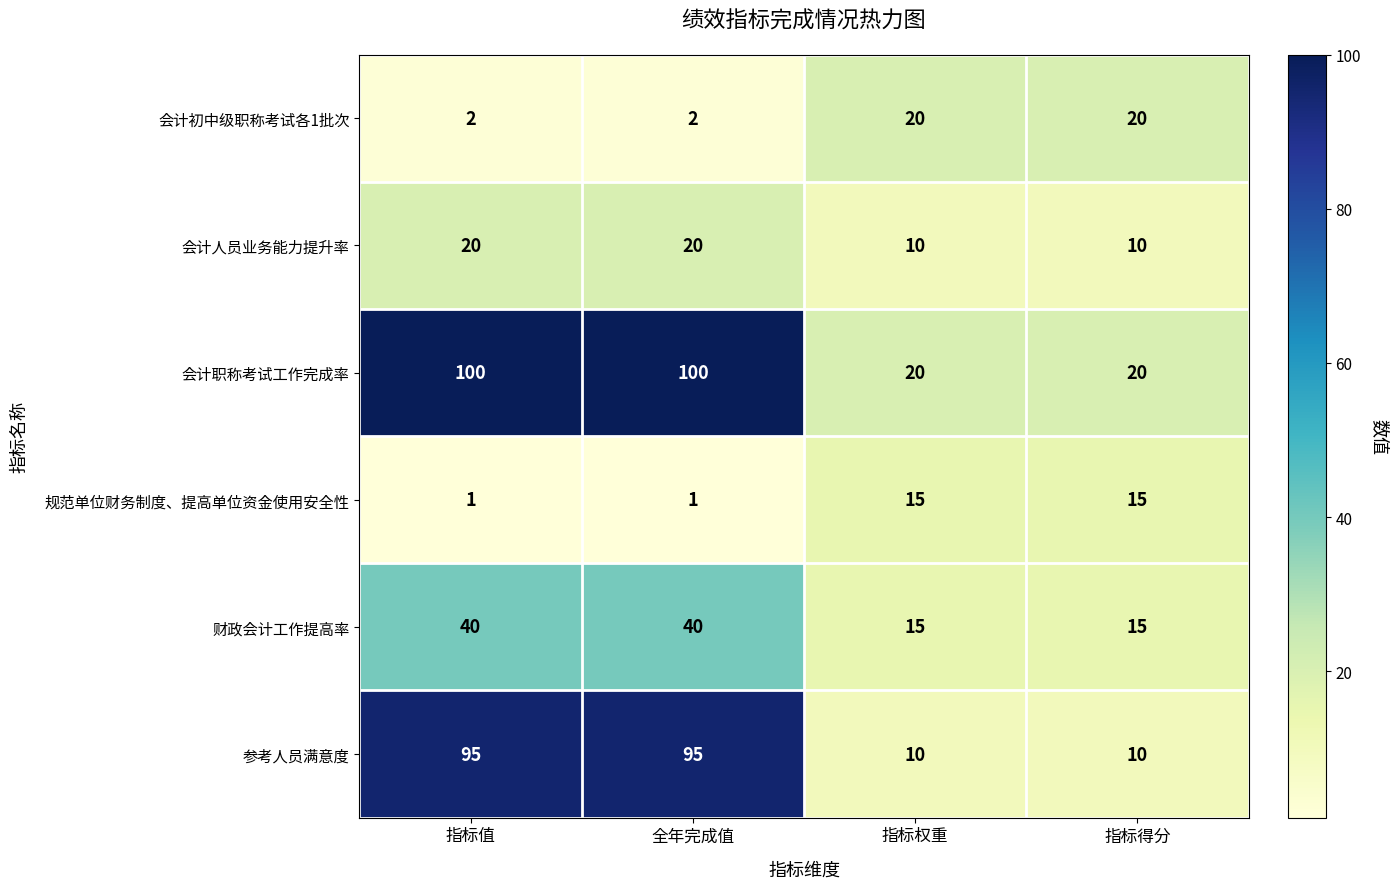

Reading left to right, list all the values displayed in this chart.

会计初中级职称考试各1批次: 指标值=2	全年完成值=2	指标权重=20	指标得分=20
会计人员业务能力提升率: 指标值=20	全年完成值=20	指标权重=10	指标得分=10
会计职称考试工作完成率: 指标值=100	全年完成值=100	指标权重=20	指标得分=20
规范单位财务制度、提高单位资金使用安全性: 指标值=1	全年完成值=1	指标权重=15	指标得分=15
财政会计工作提高率: 指标值=40	全年完成值=40	指标权重=15	指标得分=15
参考人员满意度: 指标值=95	全年完成值=95	指标权重=10	指标得分=10